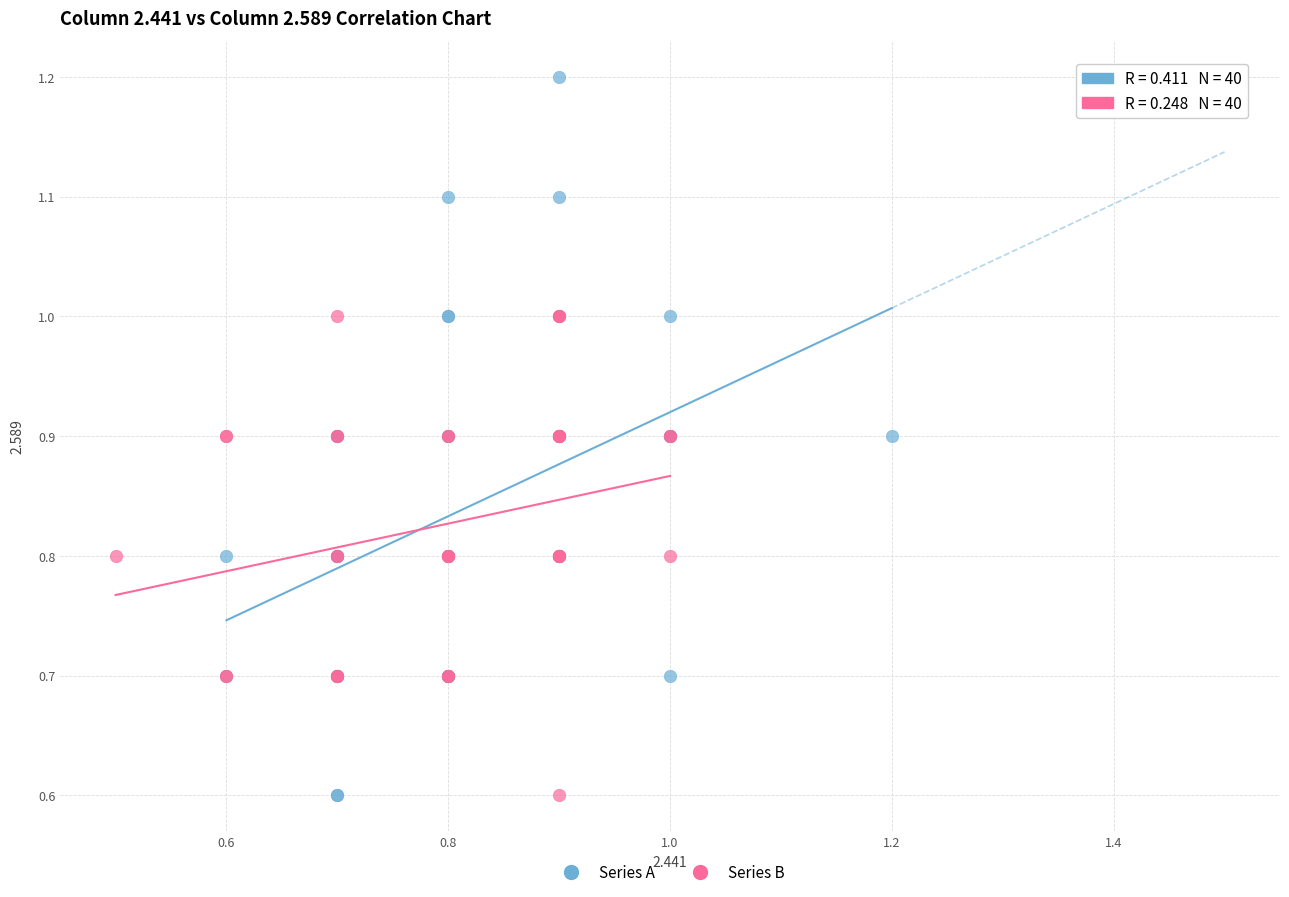

Which series contains the highest Y value?

Series A